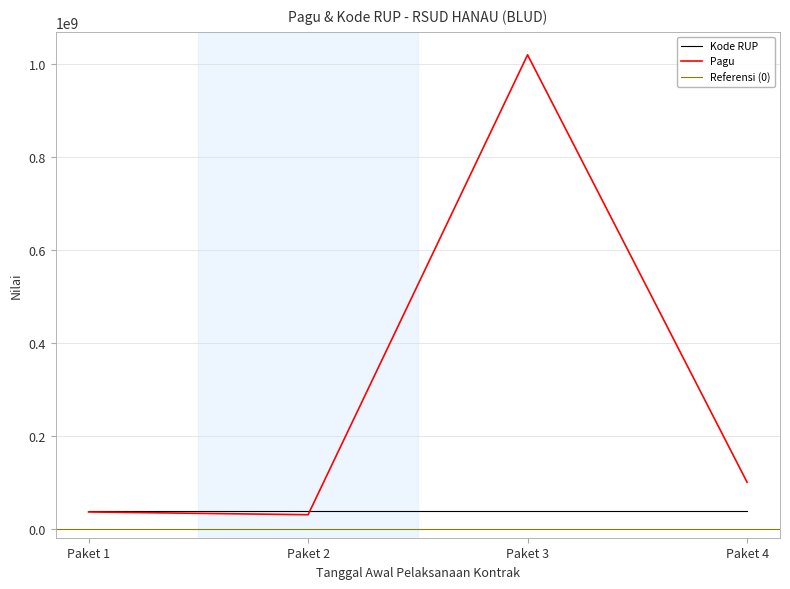

Which series has the largest total across all categories?

Pagu